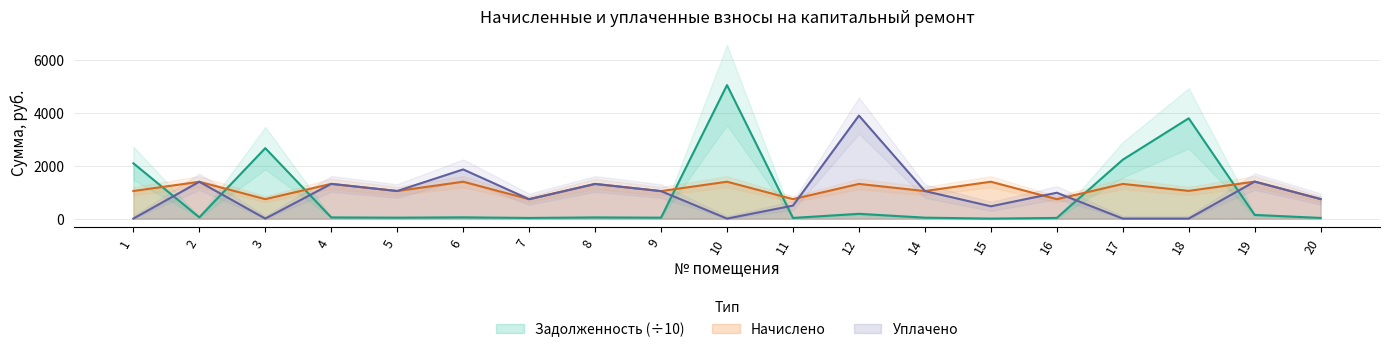

In Задолженность (взнос), how many points are lower than both neighbors (excluding endpoints)?

6